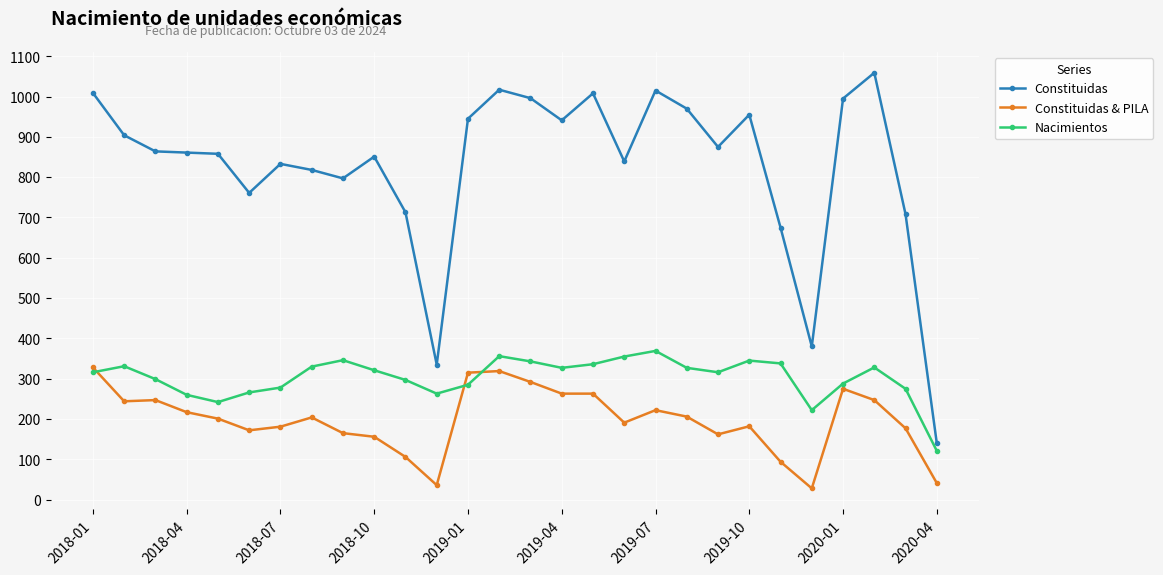

List the series in order of their overall mean, lowest first.

Constituidas & PILA, Nacimientos, Constituidas